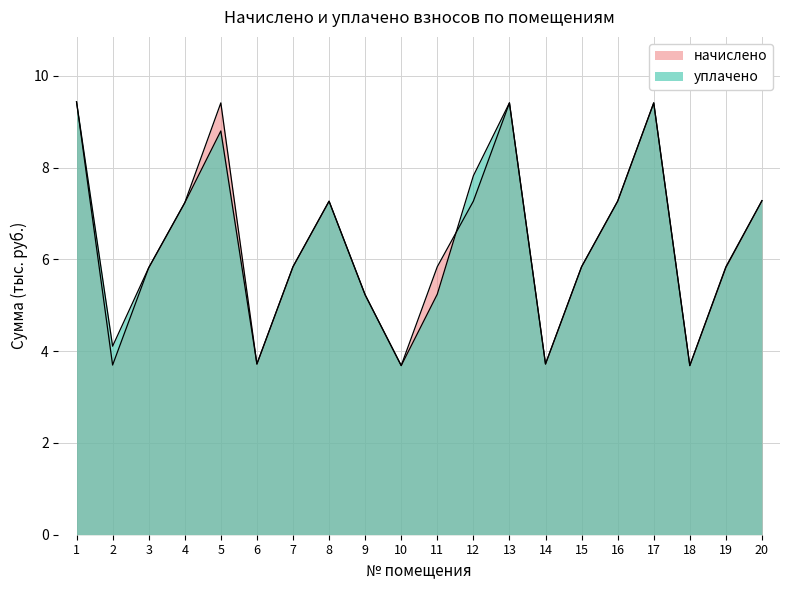

What is the value of the уплачено point at the 5th from the left?

8.8